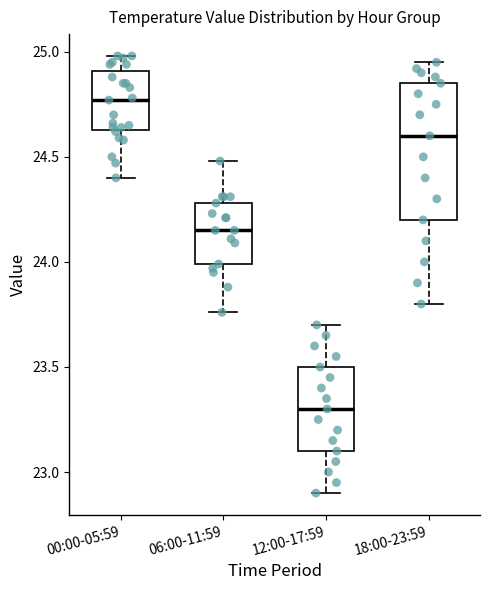

Reading left to right, read every box against the y-axis: the position of its median line, the range the box covers, and the ends of its whiskers. The values are not printed on the chart, so give them approximately, as read against the axis.

00:00-05:59: median 24.75, box 24.65 to 24.90, whiskers 24.40 to 25.00
06:00-11:59: median 24.15, box 24.00 to 24.30, whiskers 23.75 to 24.50
12:00-17:59: median 23.30, box 23.10 to 23.50, whiskers 22.90 to 23.70
18:00-23:59: median 24.60, box 24.20 to 24.85, whiskers 23.80 to 24.95